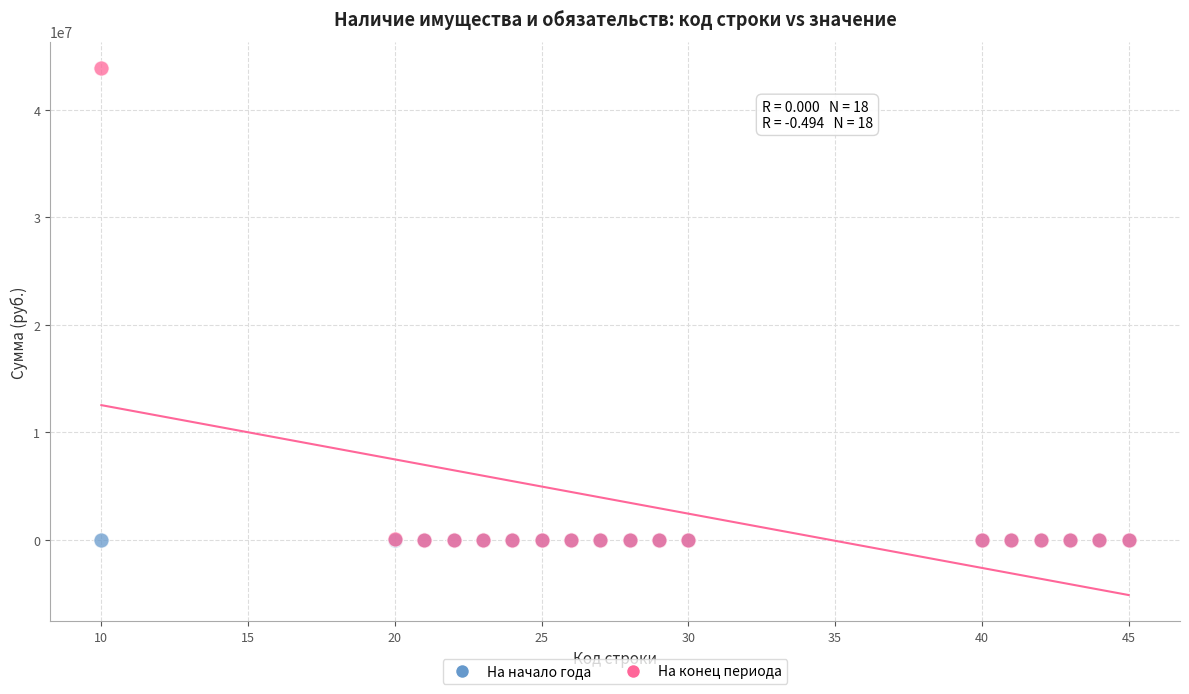

What are all the series names shown in the legend?

На начало года, На конец периода